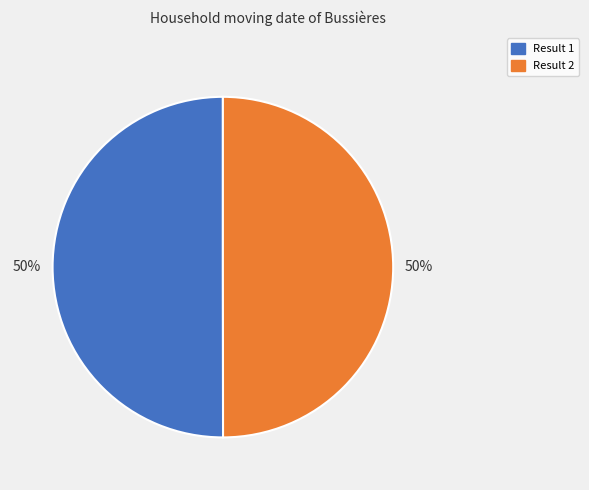

Is the sum of Result 1 and Result 2 greater than half?

Yes